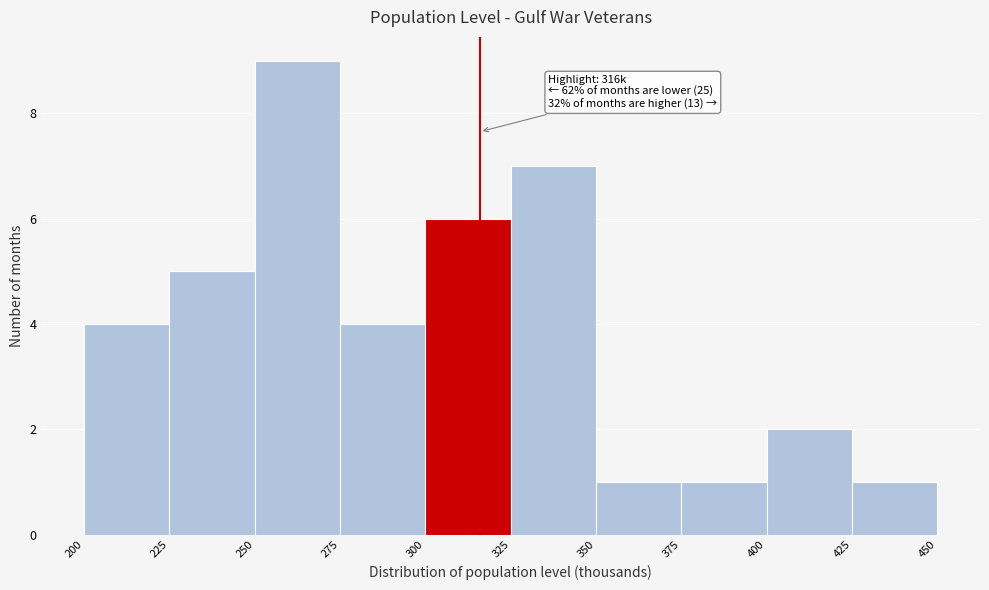

Over which range of the x-axis is the bar tallest?

250 to 275